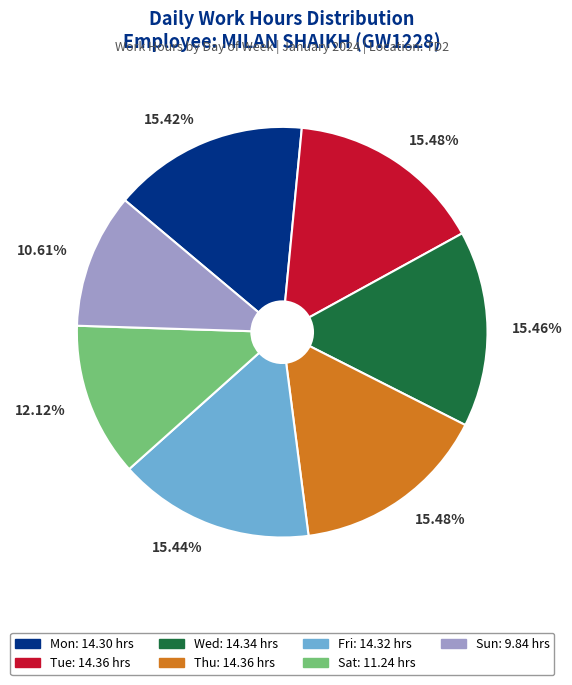

What percentage is the Thu slice, to the nearest percent?

15%